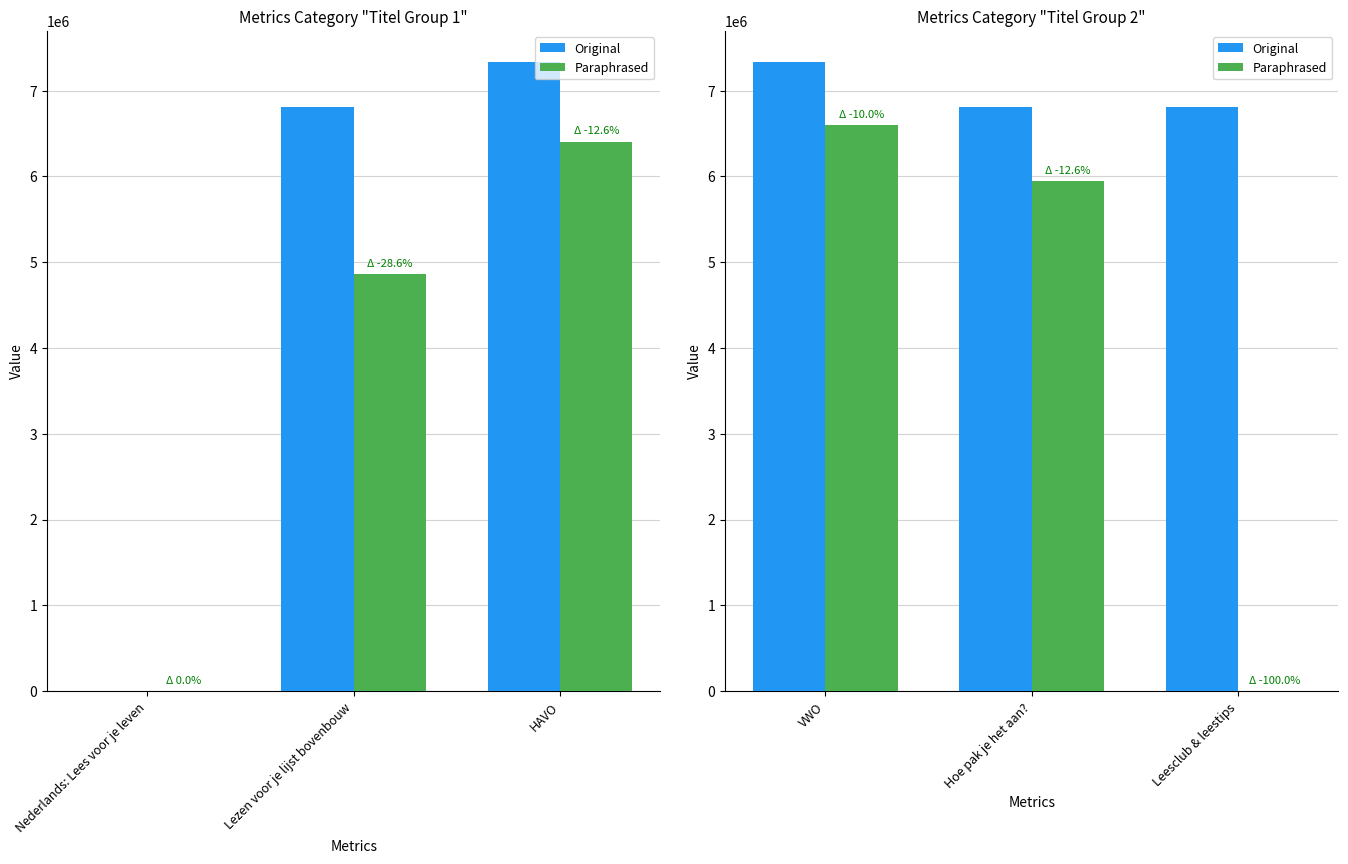

Rank the series at Leesclub & leestips from highest to lowest value.

Original, Paraphrased